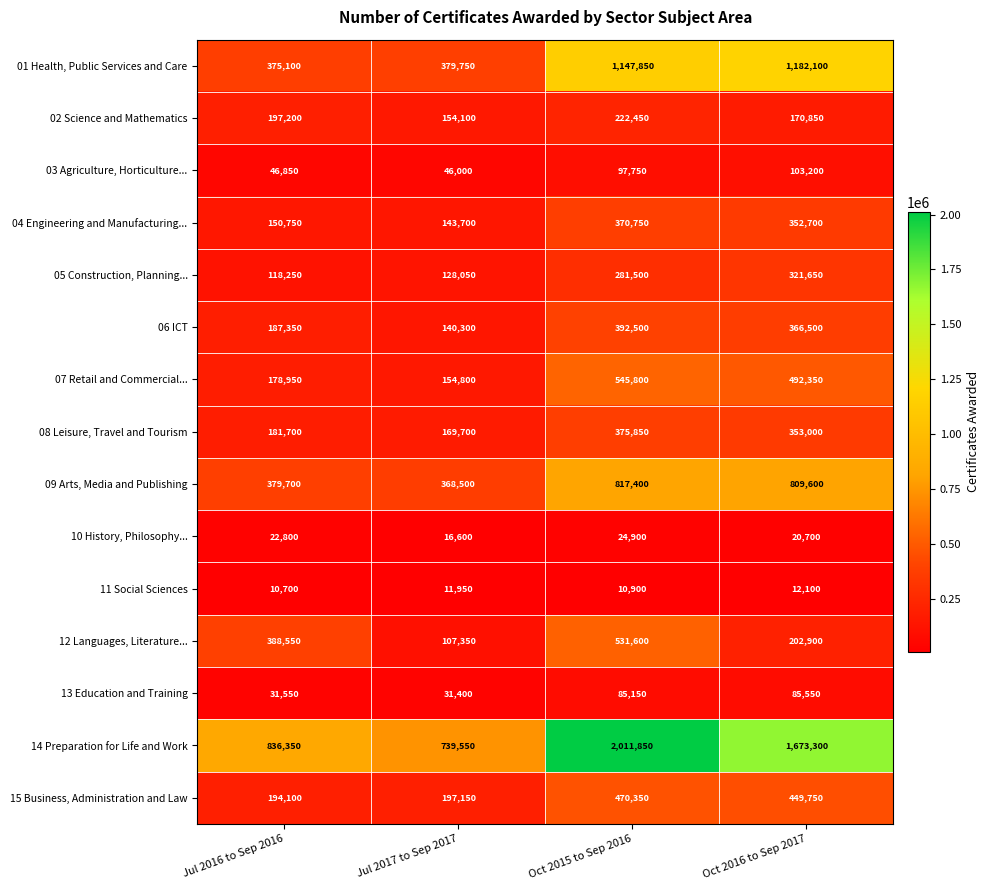

At which category is the sum across all series the highest?

Oct 2015 to Sep 2016